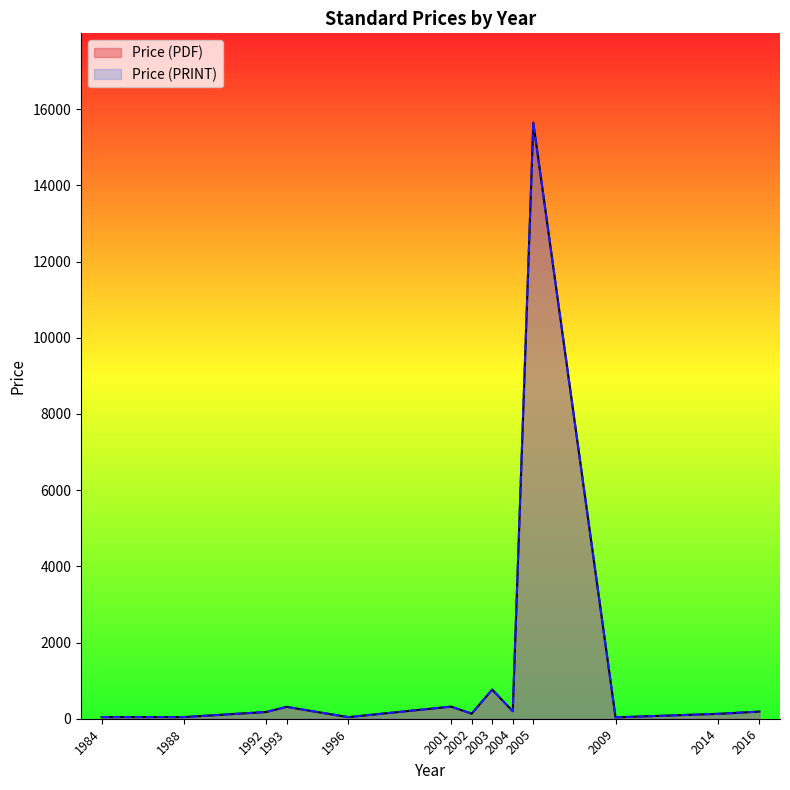

True or false: Price (PDF) has a value of 168.3 at 2014.

False